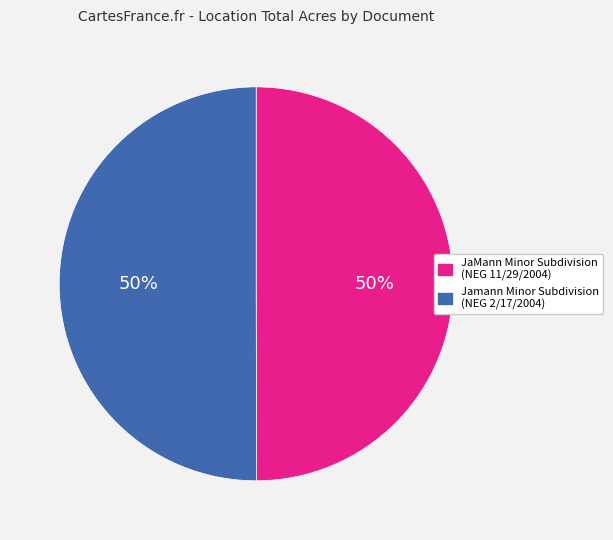

How many slices are in this pie chart?

2